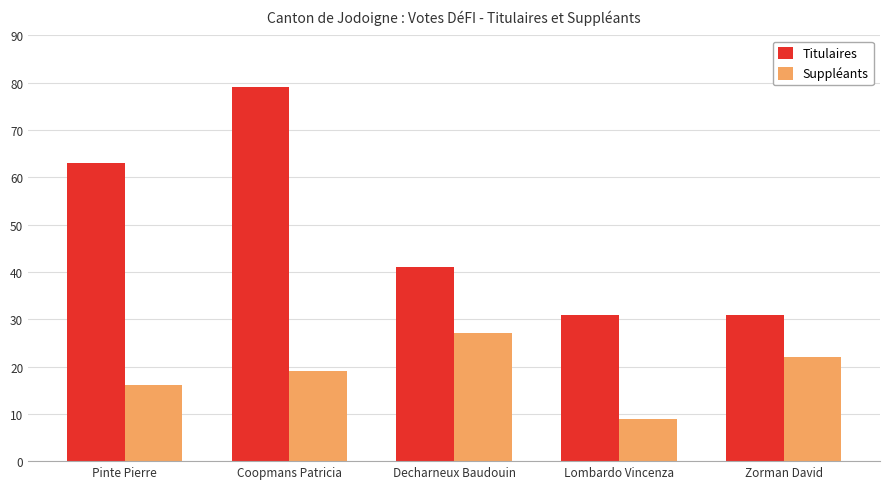

True or false: Suppléants has a value of 16 at Pinte Pierre.

True